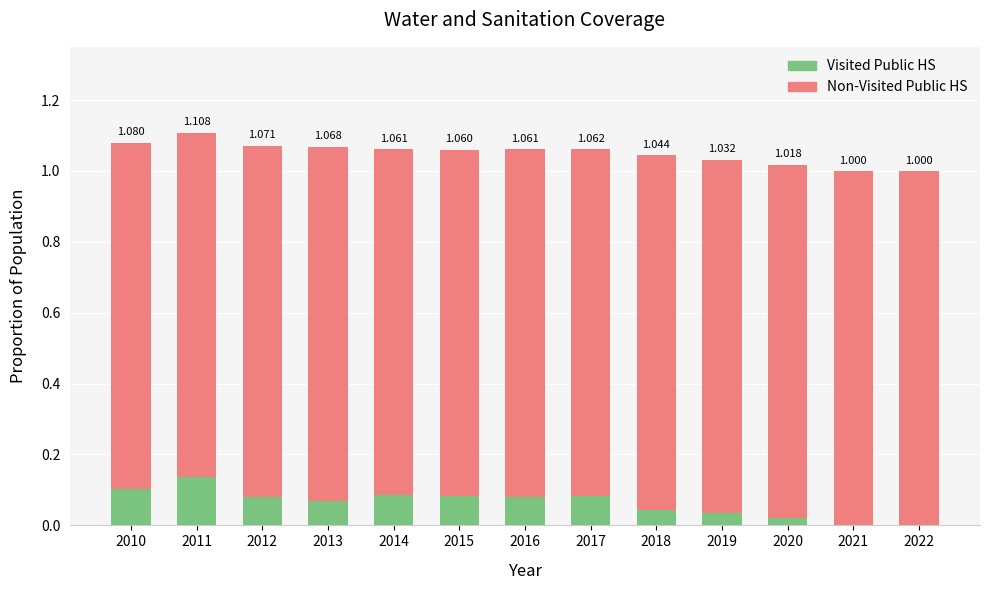

Are the bars horizontal?

No